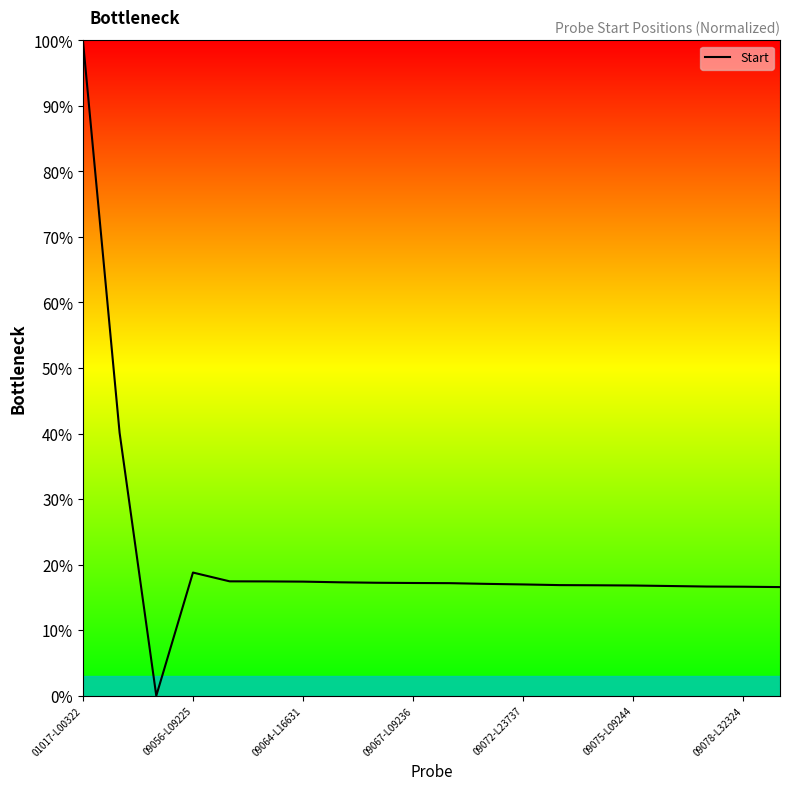

What is the difference between the maximum and minimum values?

100.0